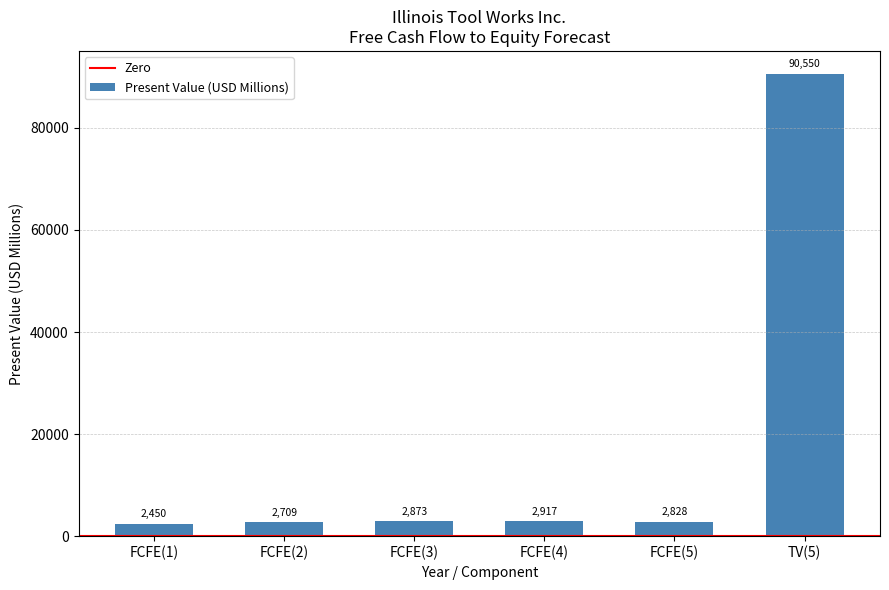

True or false: the data shows 90550 at TV(5).

True